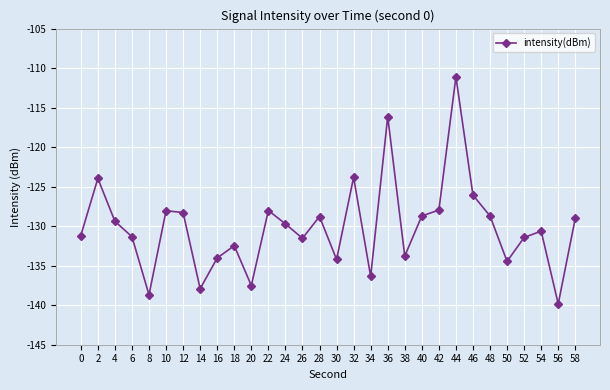

At which category does the chart reach its minimum across all series?

56